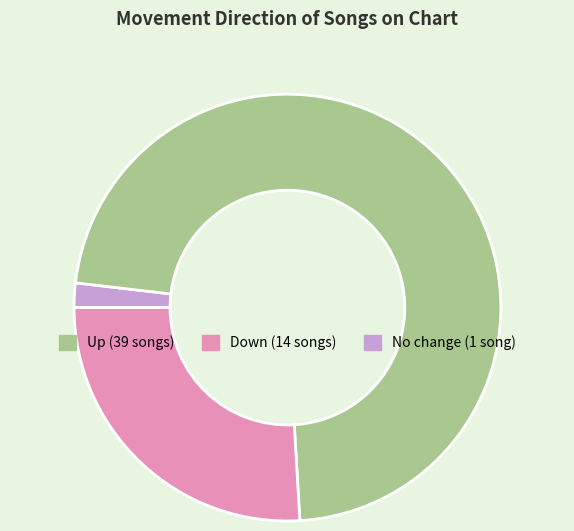

Is there any slice that represents more than half of the pie?

Yes